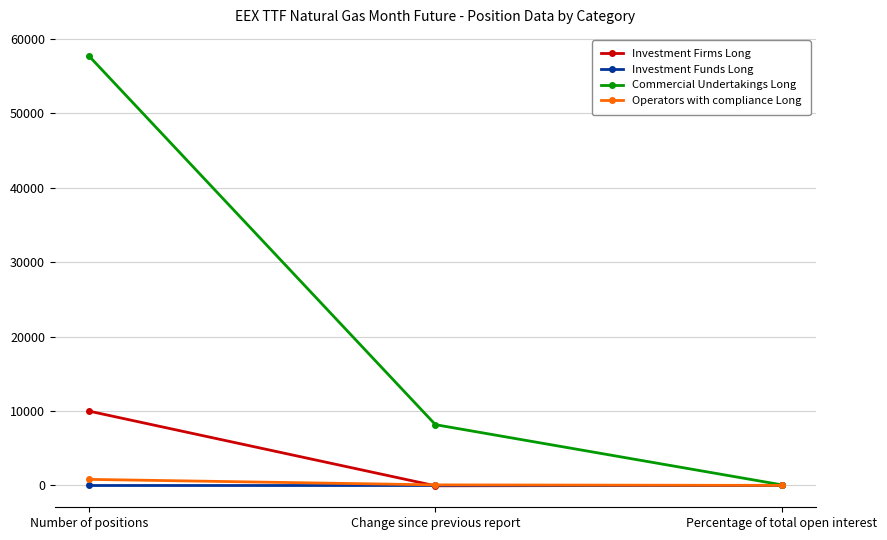

What is the value of the Investment Firms Long point at the 2nd from the left?

-52.0